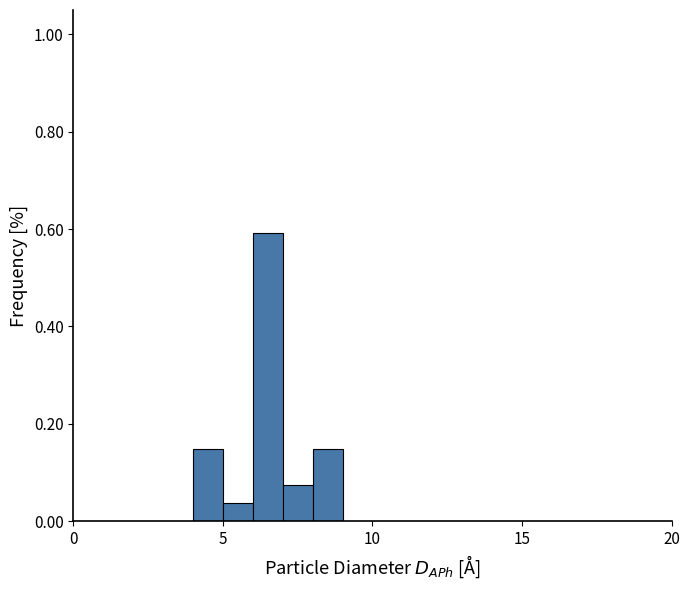

Around what value on the x-axis is the tallest bar? Give the approximate position of its centre, as read against the axis.

6.5